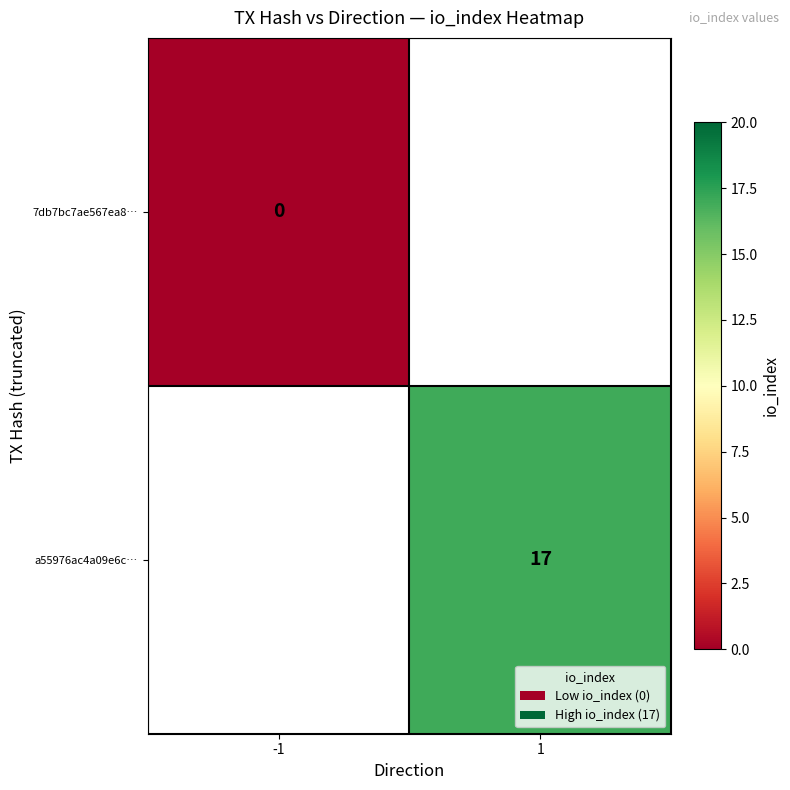

Is it true that a55976ac4a09e6c… equals 17 at 1?

True